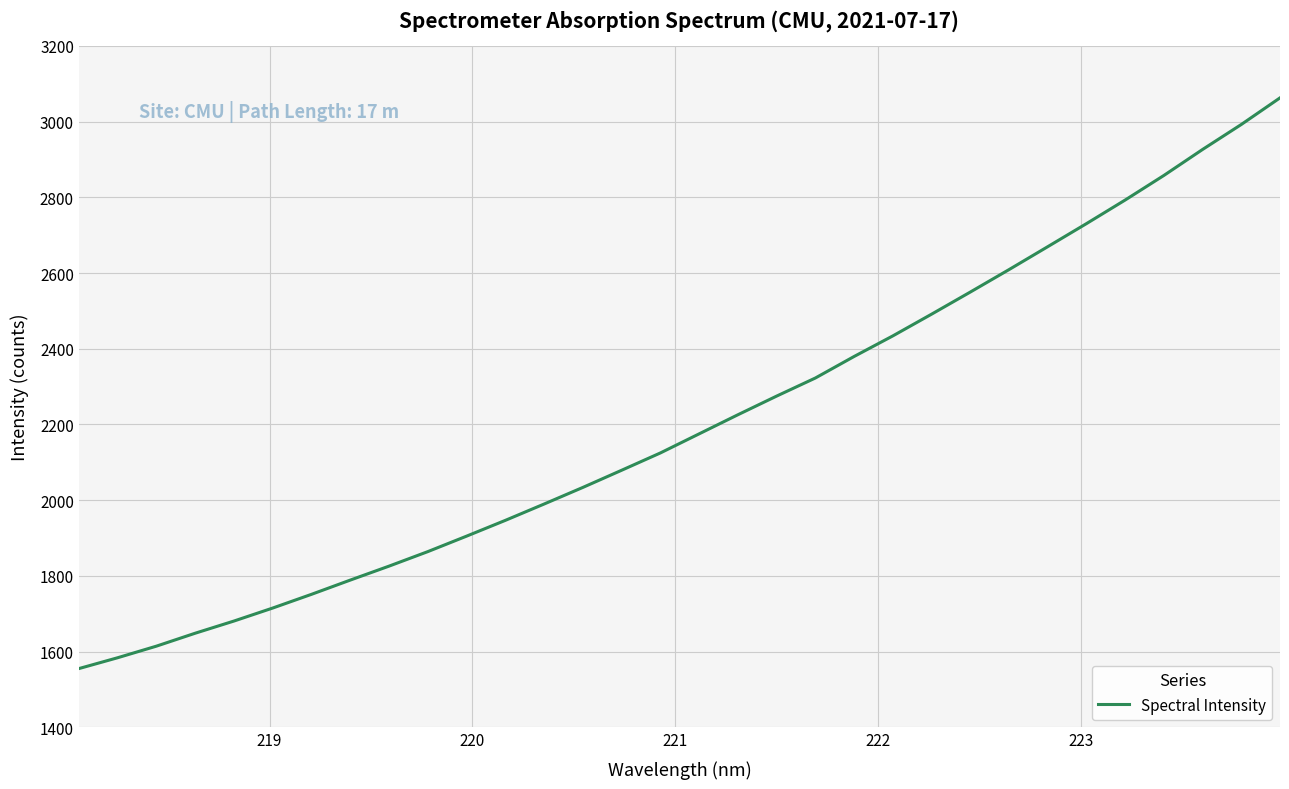

What is the difference between the maximum and minimum values?

1507.6